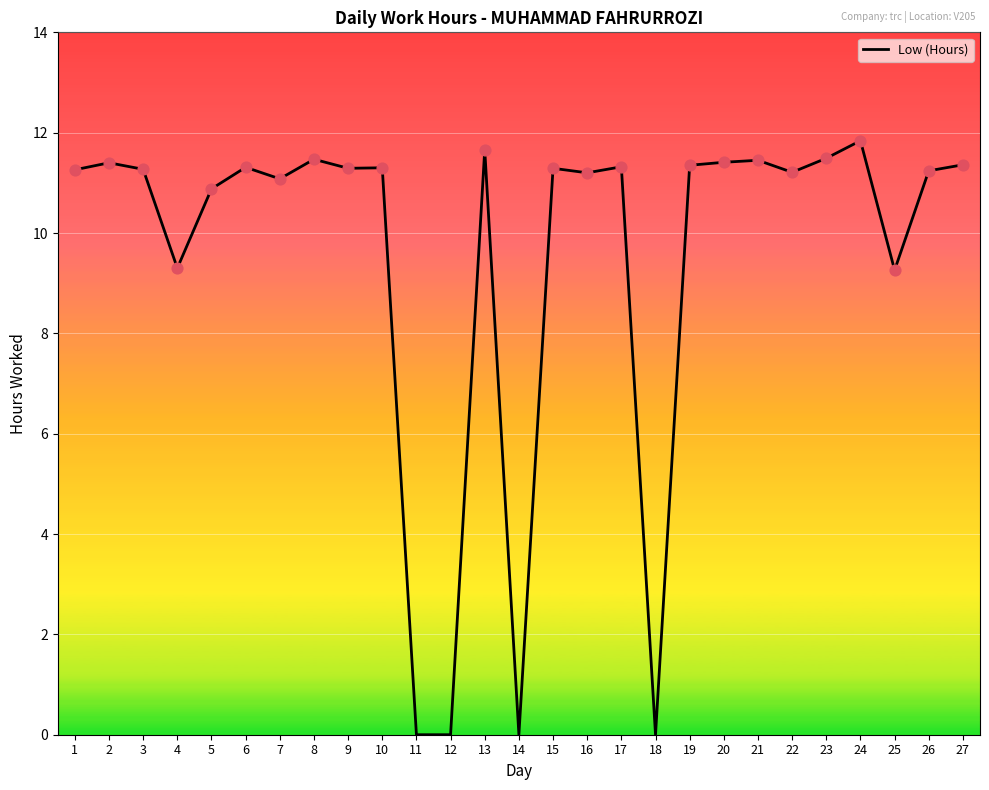

What is the change in value from 10 to 16?

-0.1